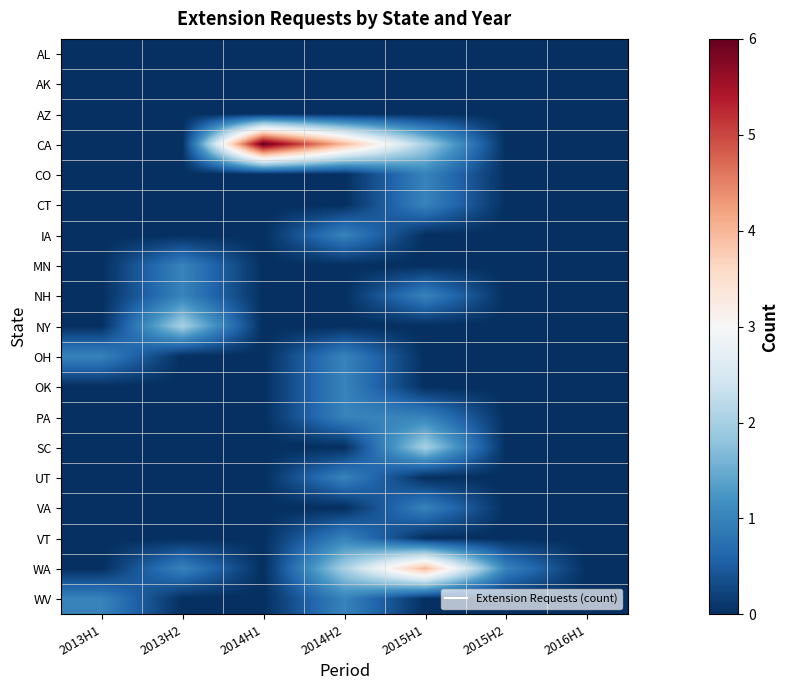

List the series in order of their peak value, highest first.

CA, WA, NY, SC, CO, CT, IA, MN, NH, OH, OK, PA, UT, VA, VT, WV, AL, AK, AZ